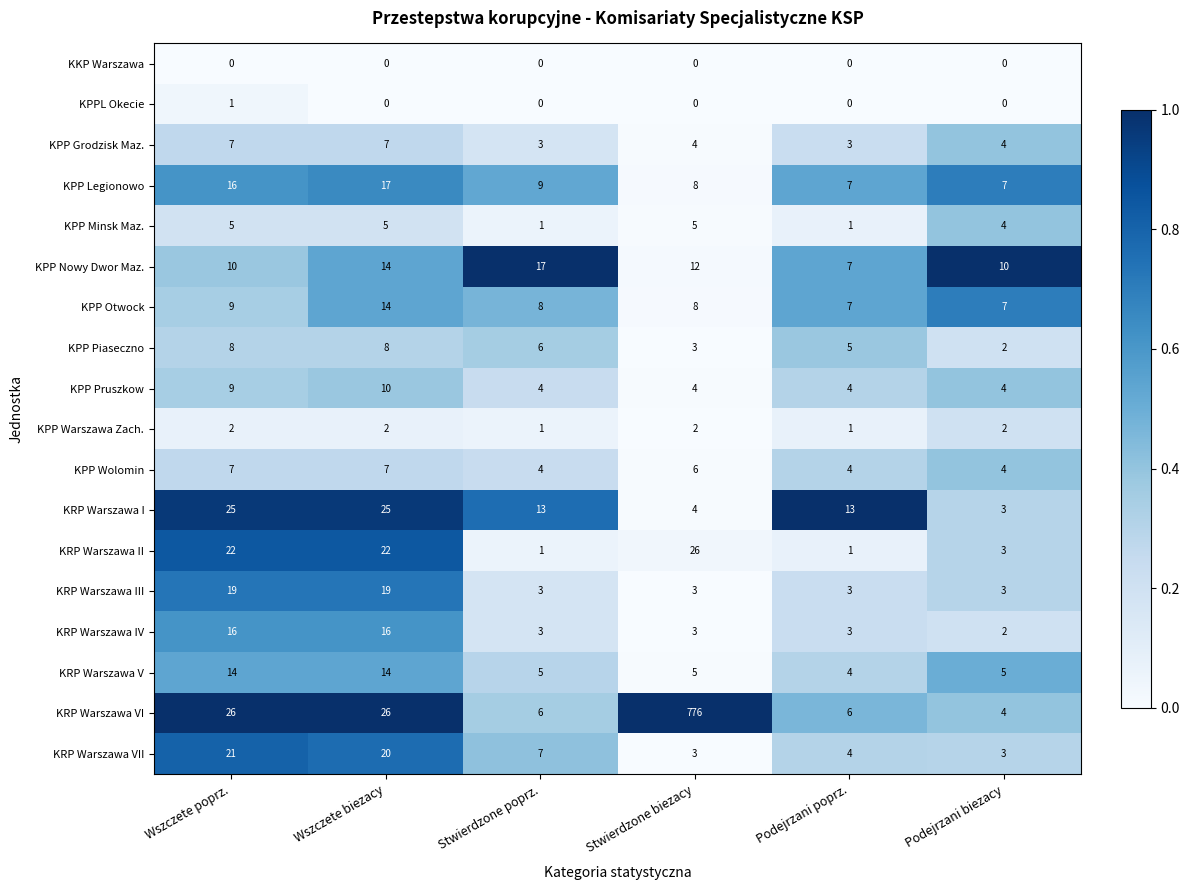

At which label does KRP Warszawa II reach its peak?

Stwierdzone biezacy